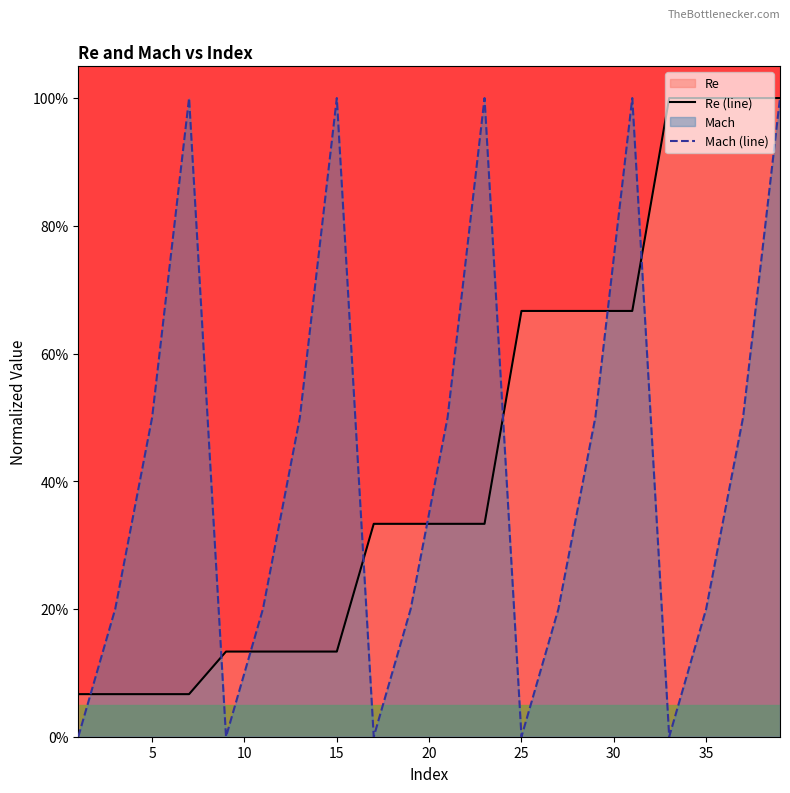

Does the chart display data point markers on the line(s)?

No